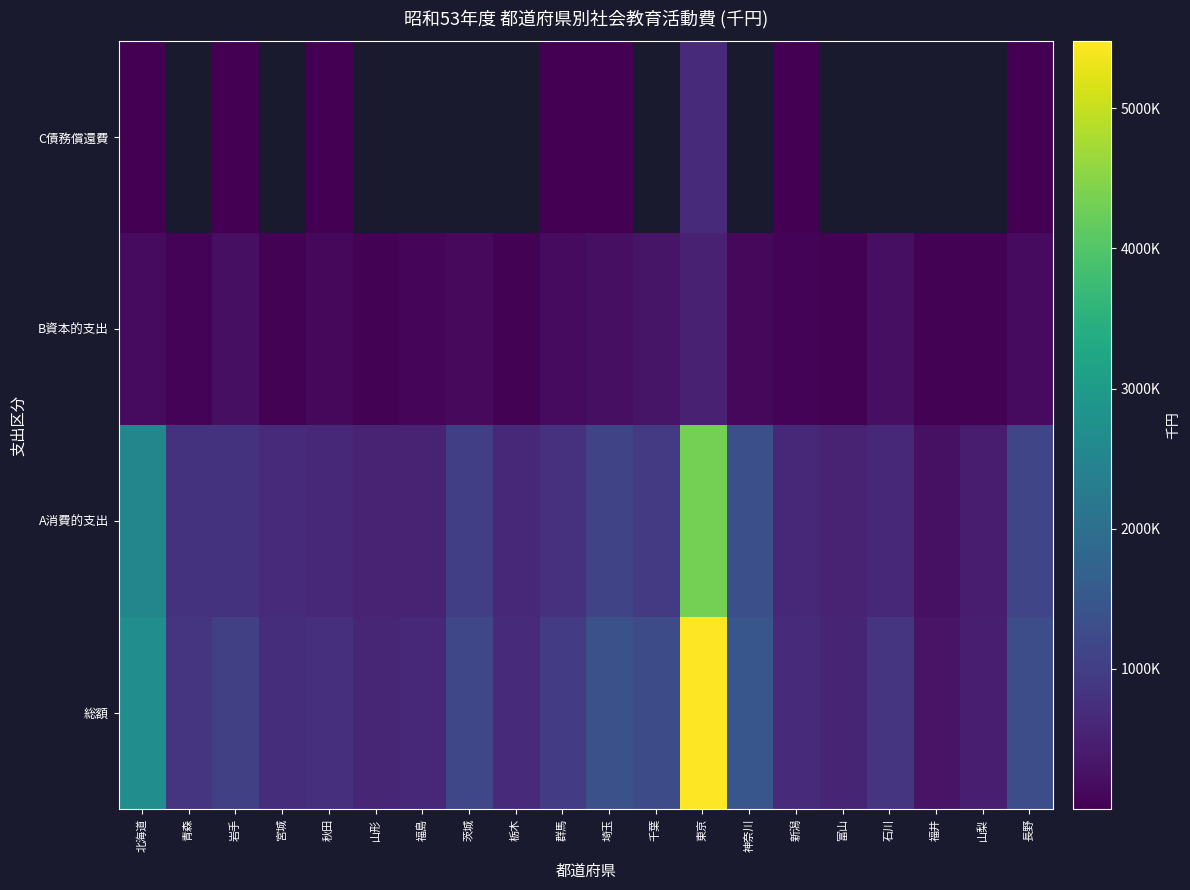

At which label is 総額 closest to 2877855?

北海道